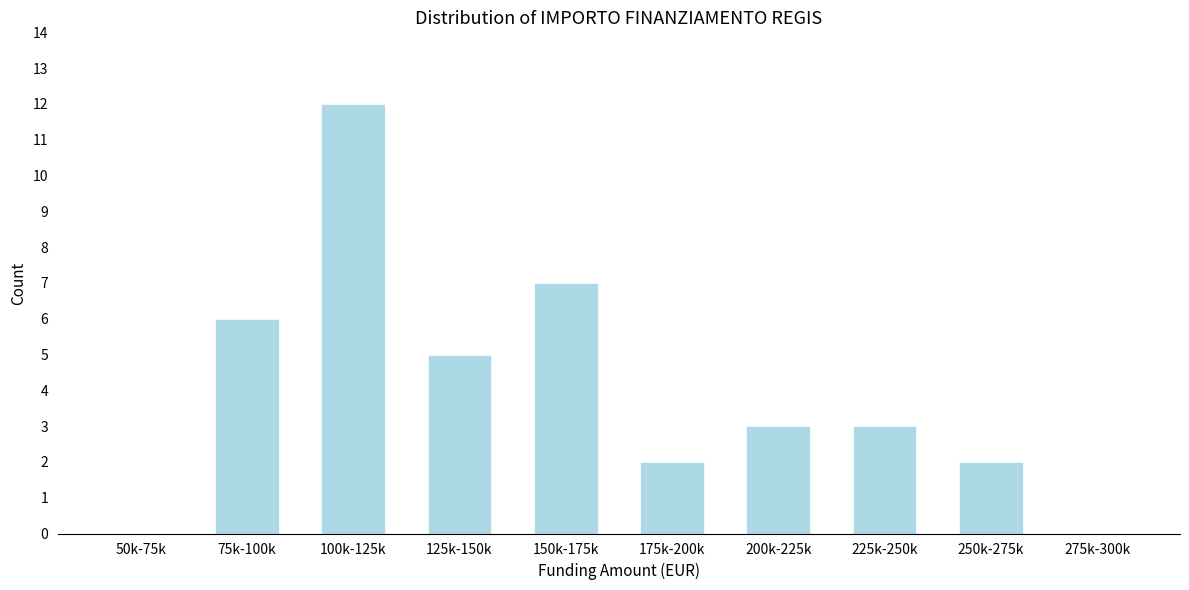

Reading right to left, extract all data points from this chart.

275k-300k=0	250k-275k=2	225k-250k=3	200k-225k=3	175k-200k=2	150k-175k=7	125k-150k=5	100k-125k=12	75k-100k=6	50k-75k=0